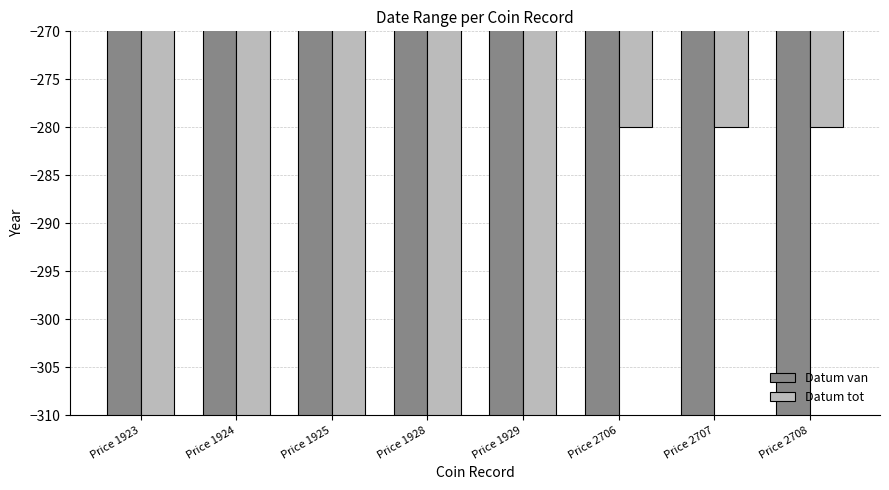

Which series has the largest total across all categories?

Datum tot